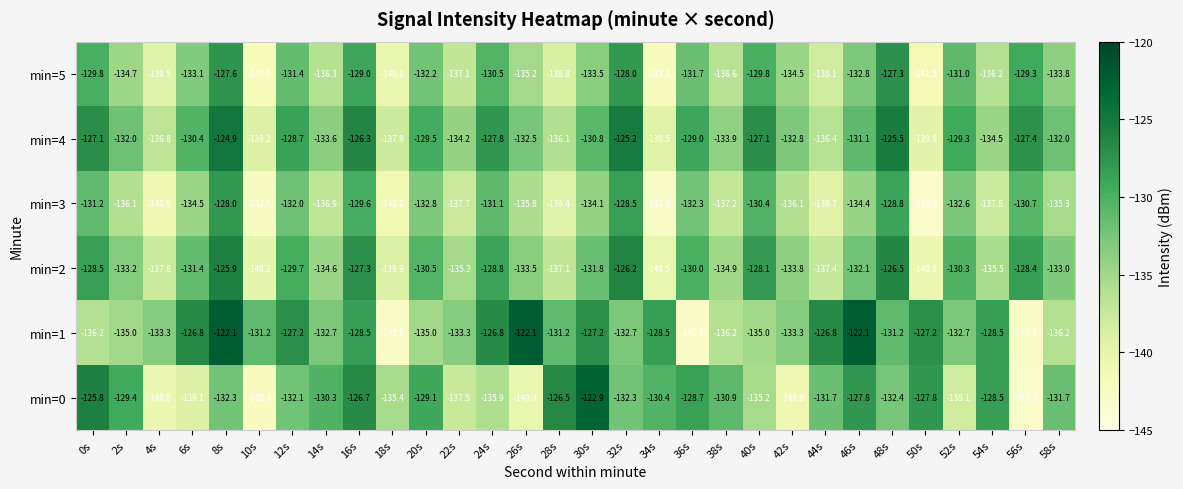

Is the value of min=2 at 22s greater than the value of min=4 at 14s?

No